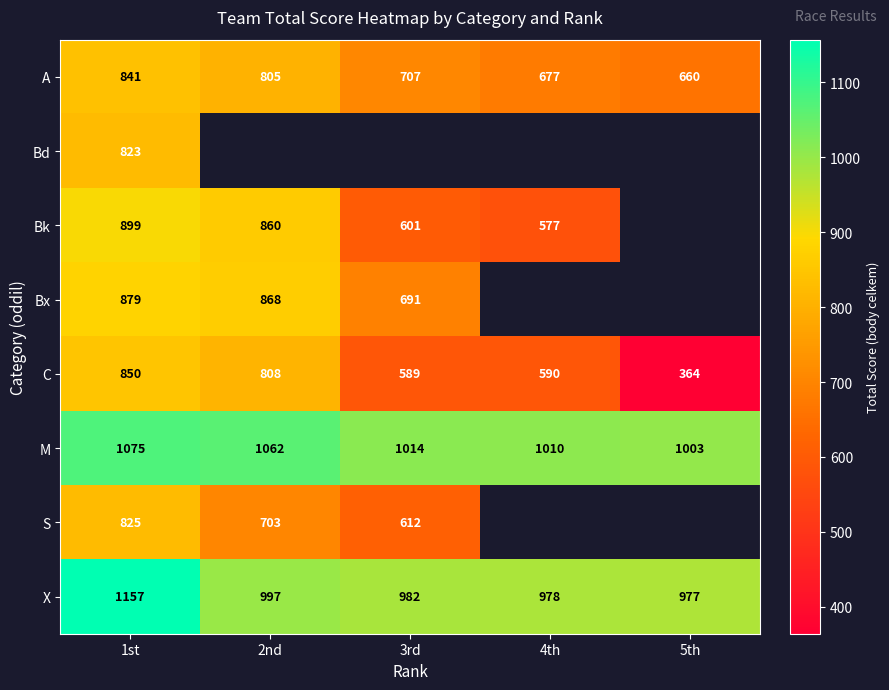

Is the value of Bk at 2nd greater than the value of S at 2nd?

Yes